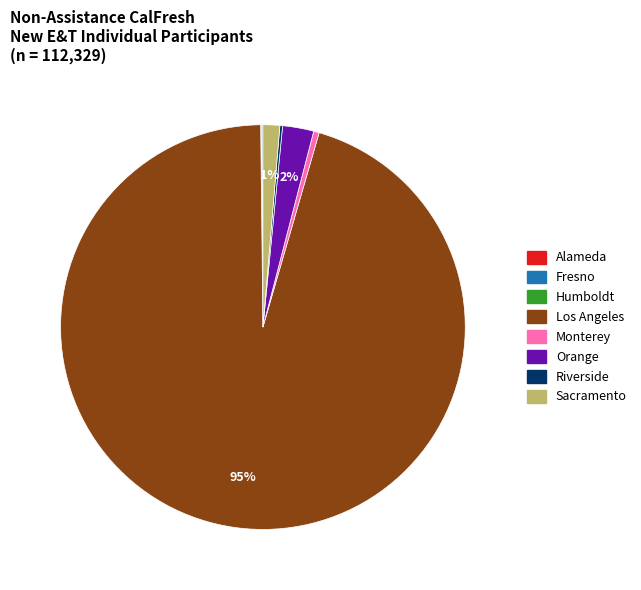

True or false: Los Angeles accounts for 95% of the total.

True